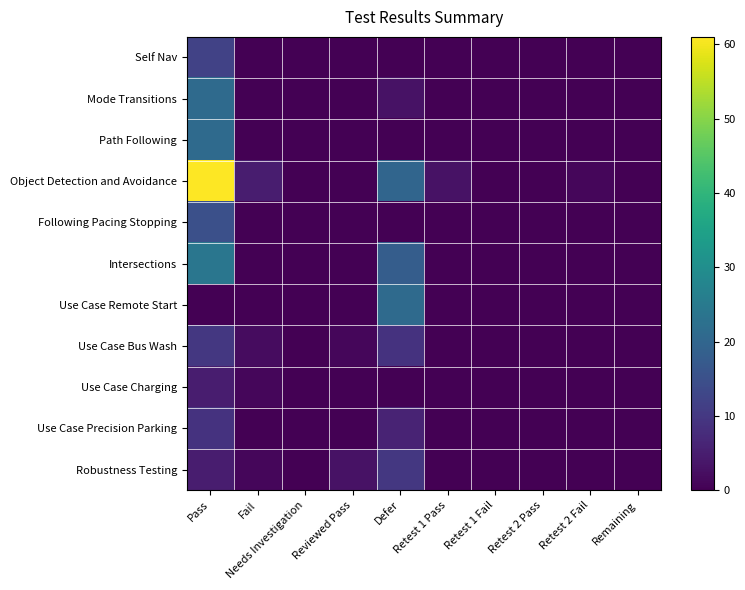

Which series has the largest total across all categories?

Object Detection and Avoidance